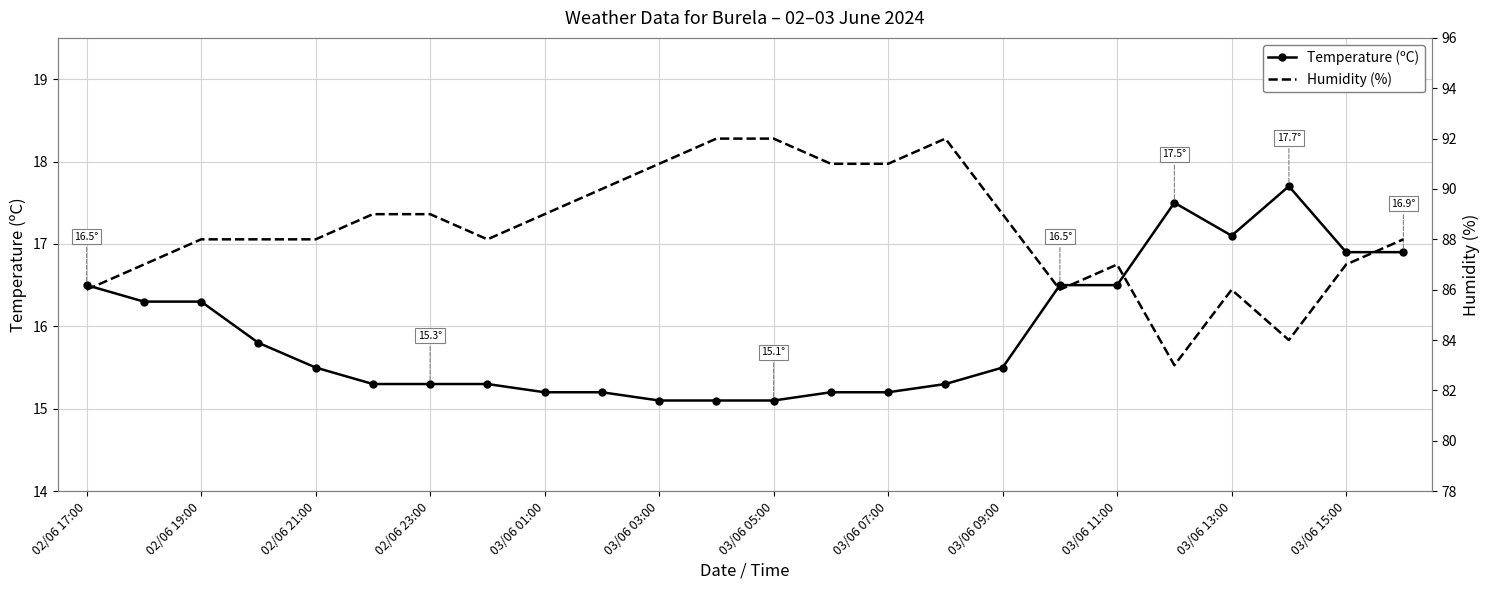

The value of Temperature (ºC) at 02/06 19:00 is 16.3. True or false?

True